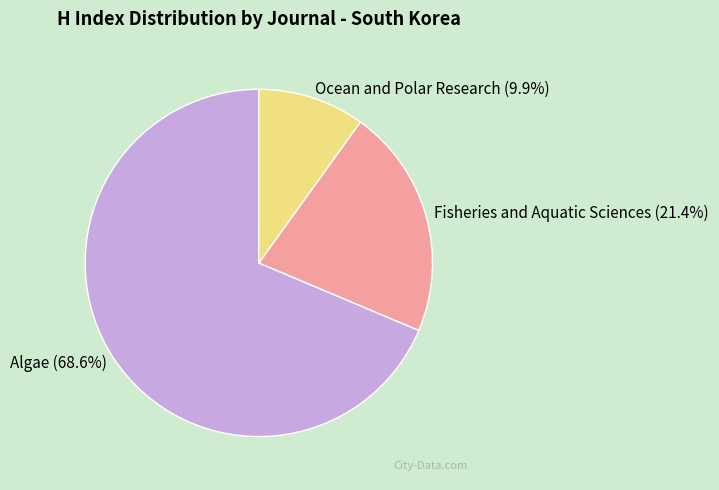

Which slice represents more than half of the pie?

Algae